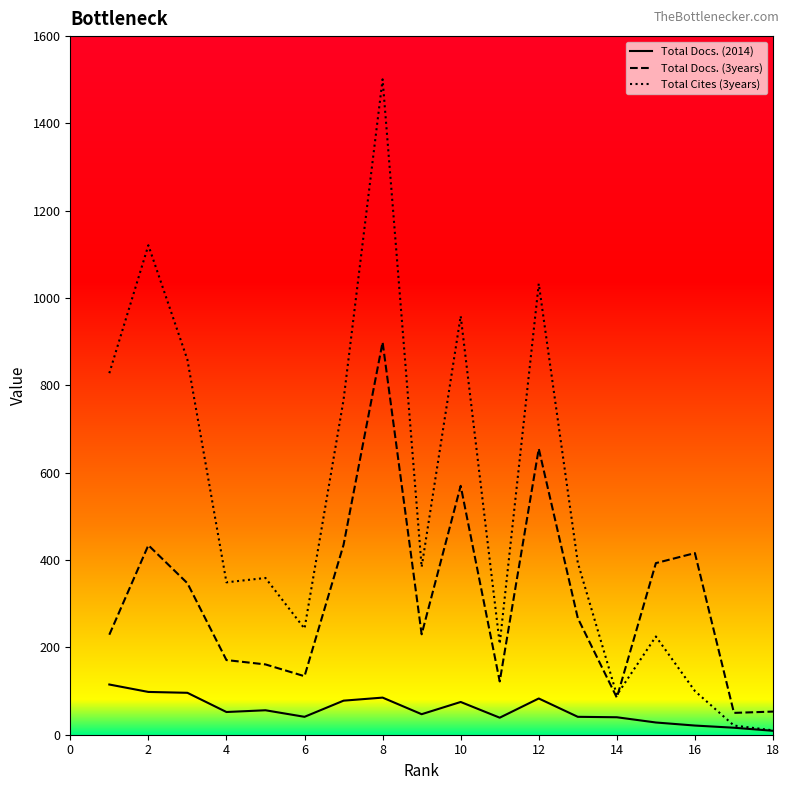

Rank the series by their maximum value, from highest to lowest.

Total Cites (3years), Total Docs. (3years), Total Docs. (2014)